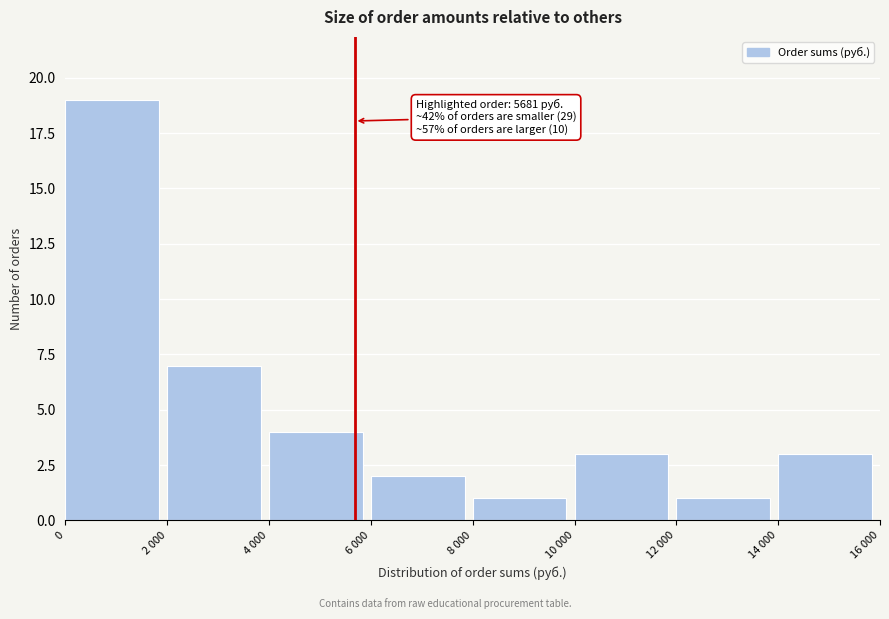

Reading right to left, transcribe all the data shown in this chart.

14 000=3	12 000=1	10 000=3	8 000=1	6 000=2	4 000=4	2 000=7	0=19